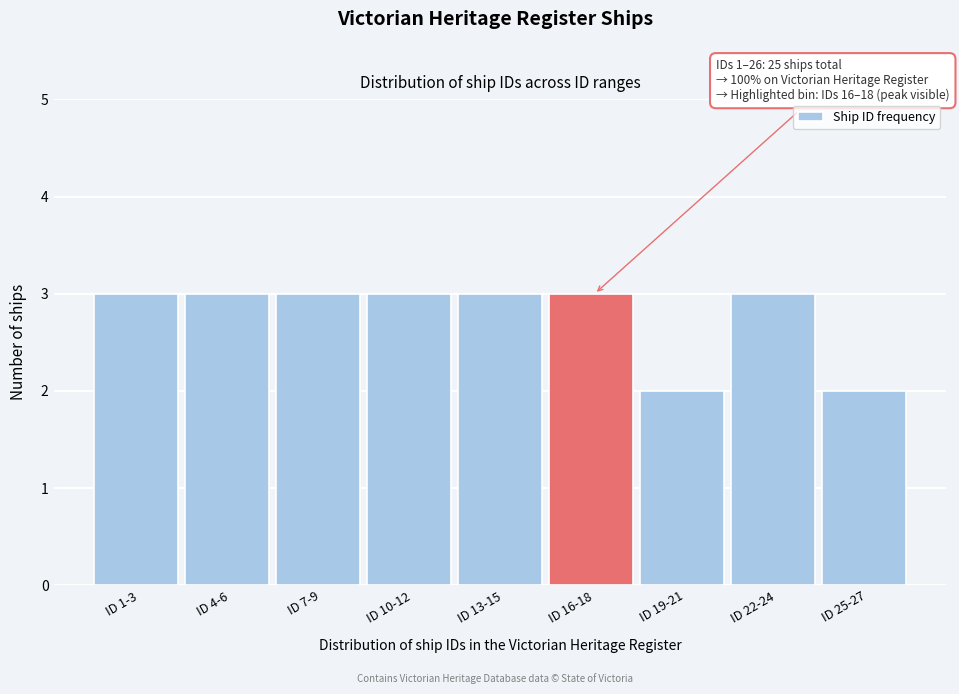

Reading left to right, list all the values displayed in this chart.

3	3	3	3	3	3	2	3	2